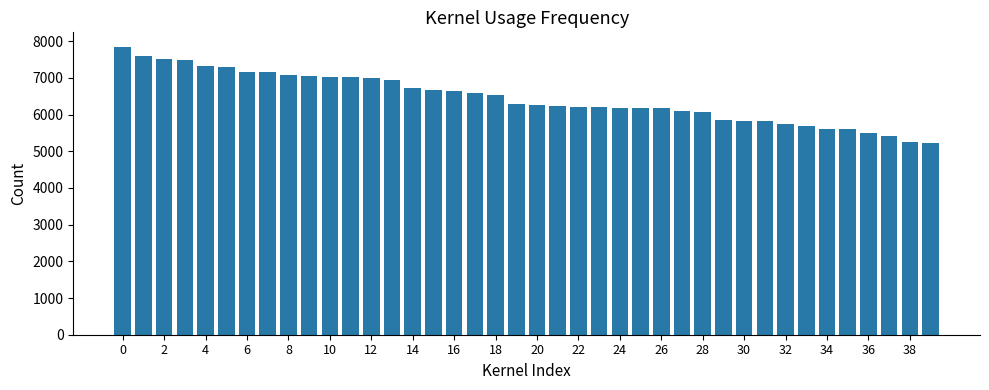

What is the average value?

6453